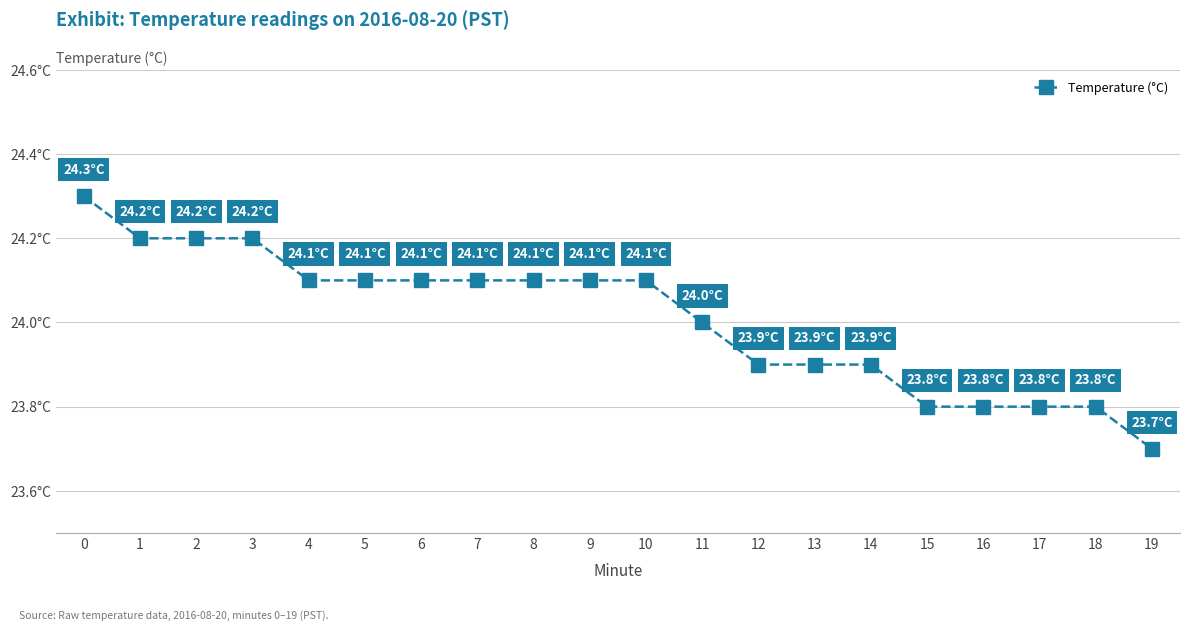

Does the chart have visible grid lines?

Yes